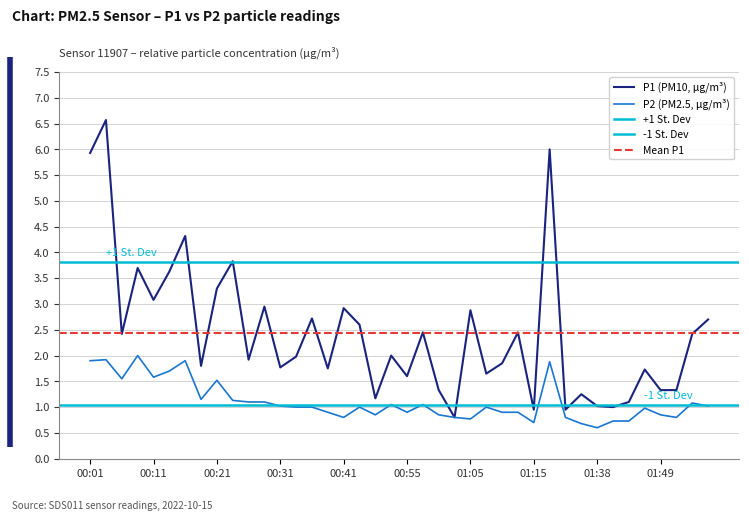

Rank the series by their average value, from lowest to highest.

P2, P1